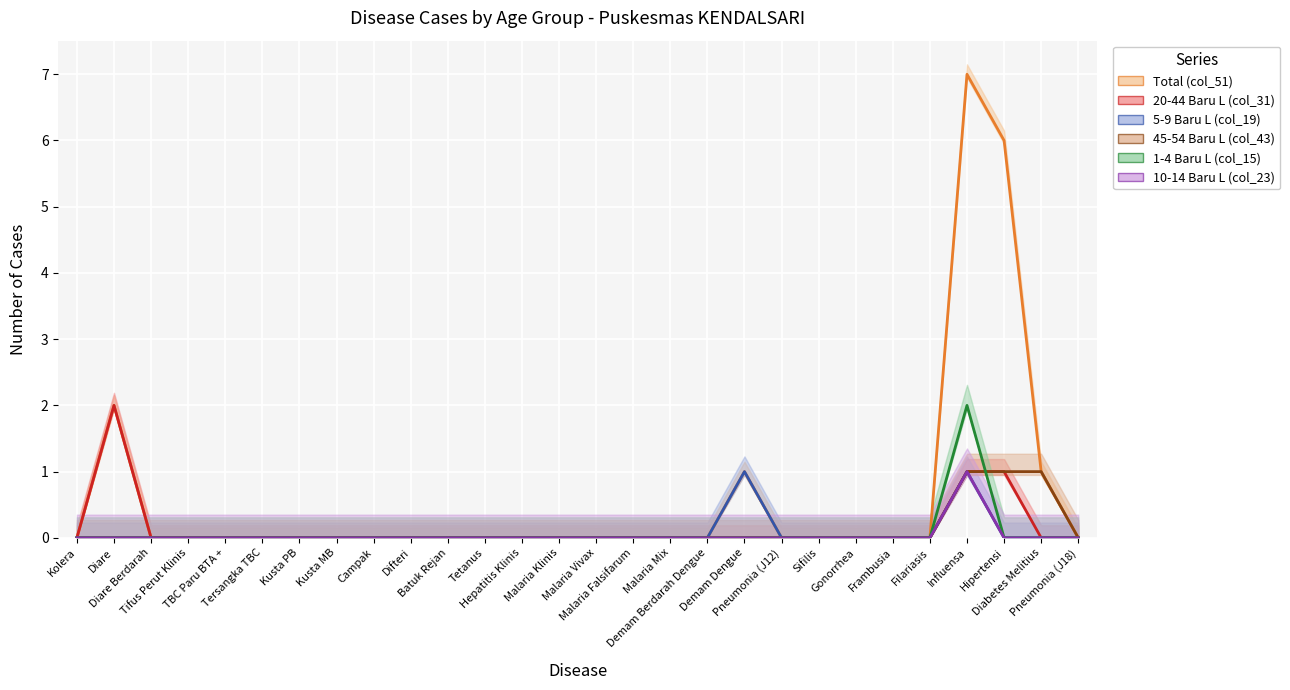

Which category has the lowest value across all series?

Kolera